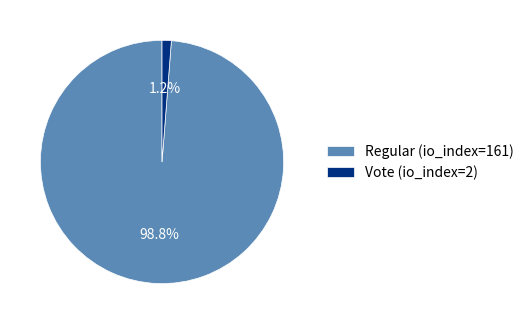

To the nearest percent, what percentage of the pie is Regular (io_index=161)?

99%